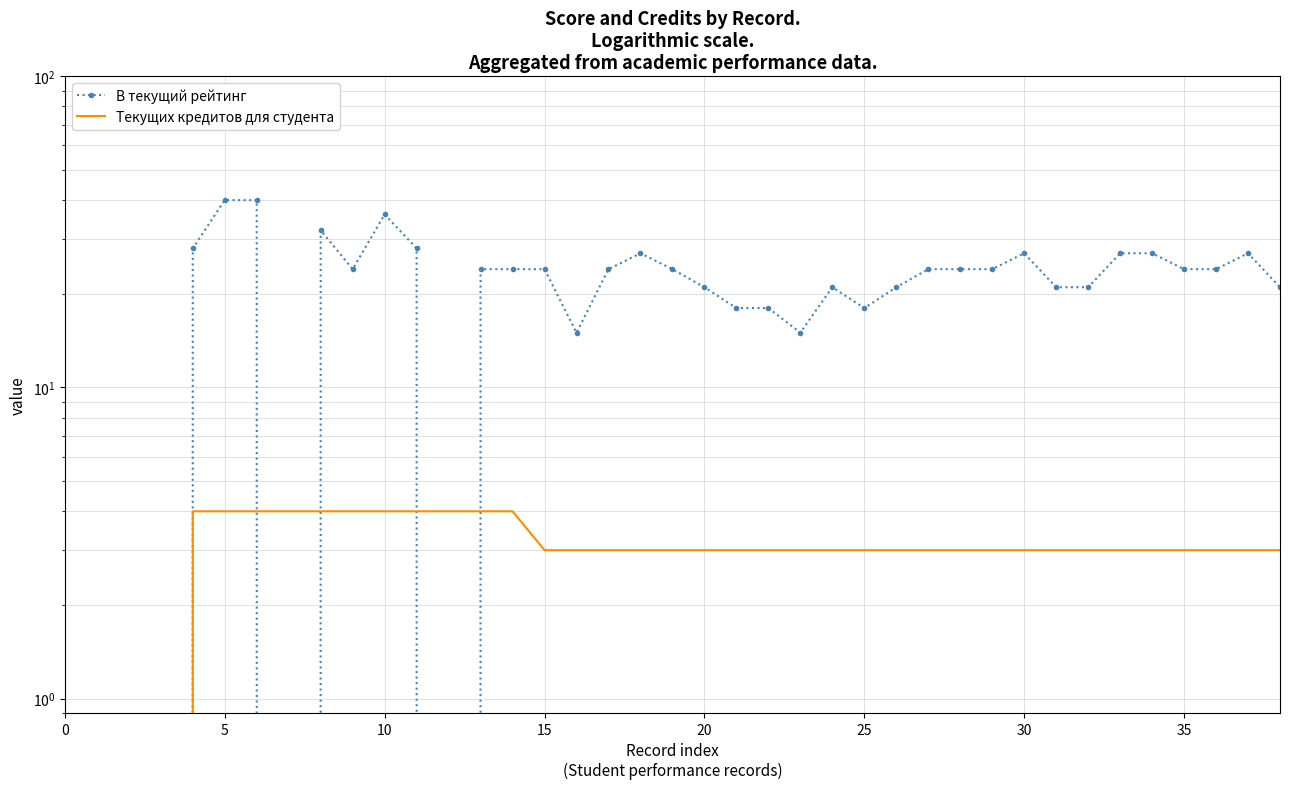

Between 15 and 37, which series saw the biggest shift?

В текущий рейтинг